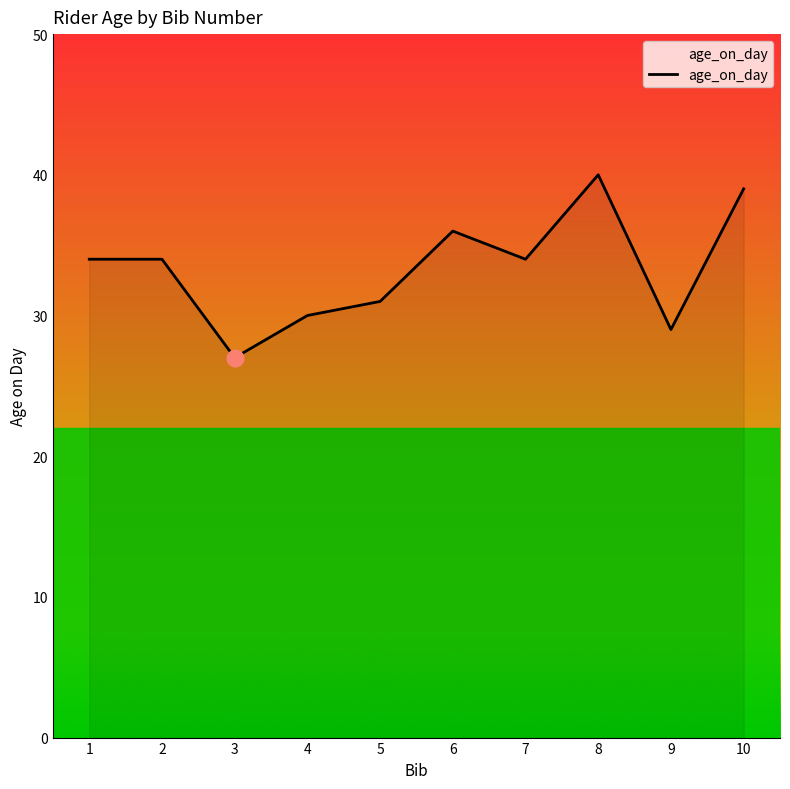

Does the chart display data point markers on the line(s)?

No